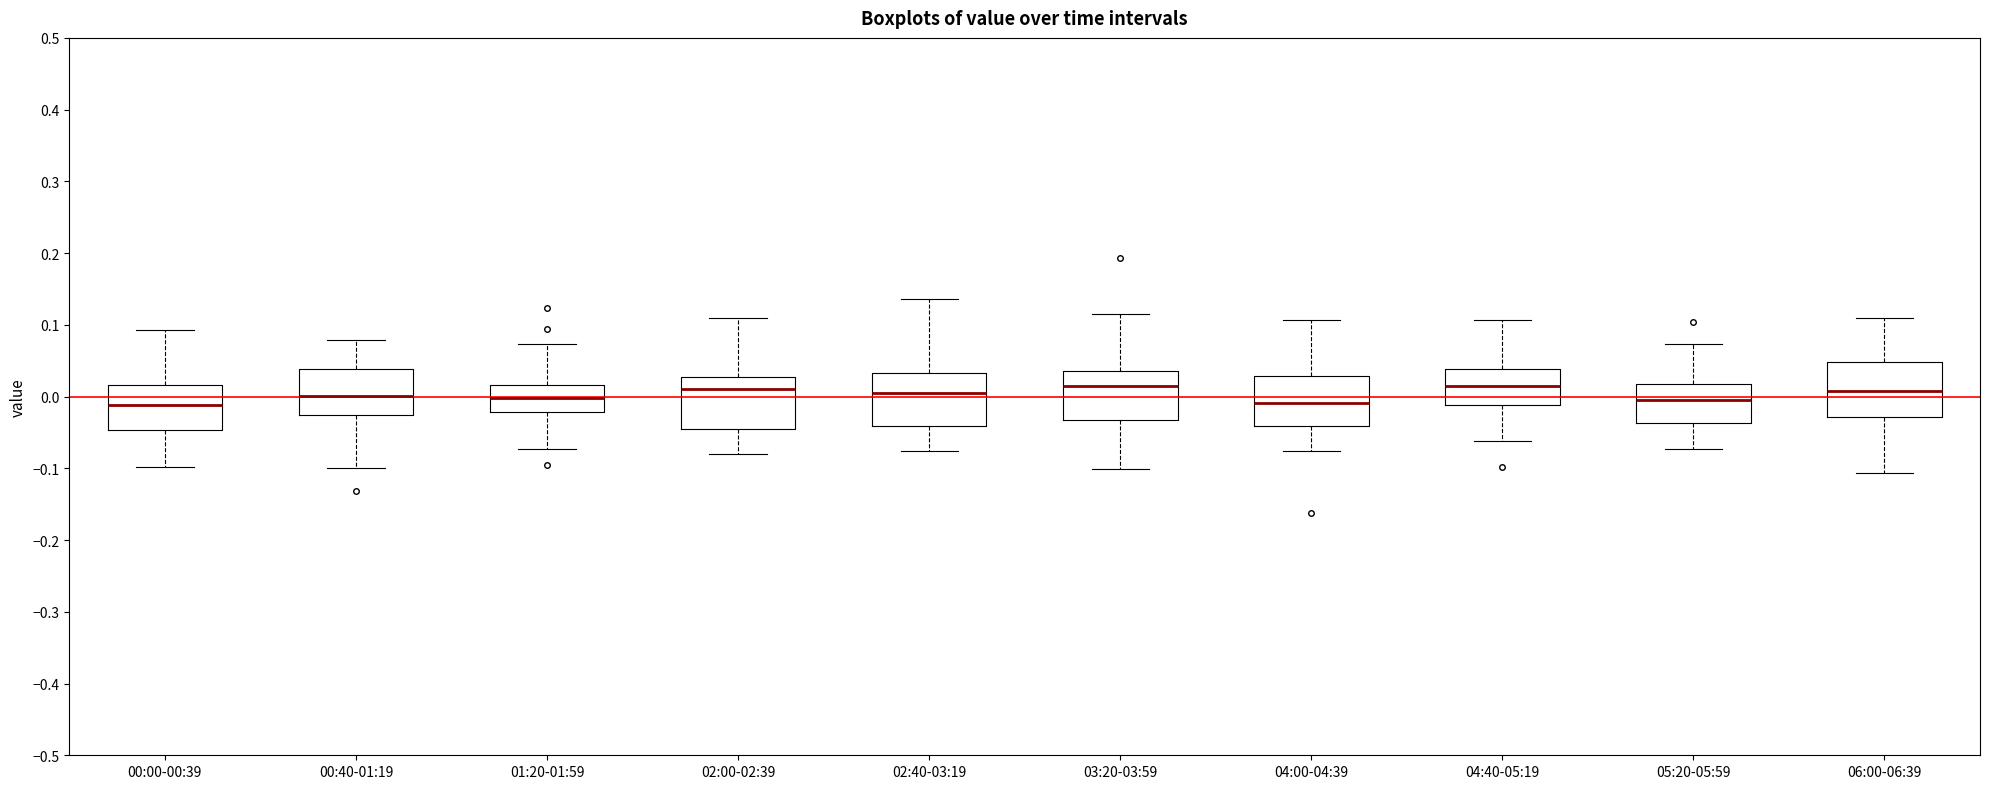

Where does the upper whisker of the box for 05:20-05:59 end on the y-axis? The values are not printed on the chart, so give them approximately, as read against the axis.

0.07